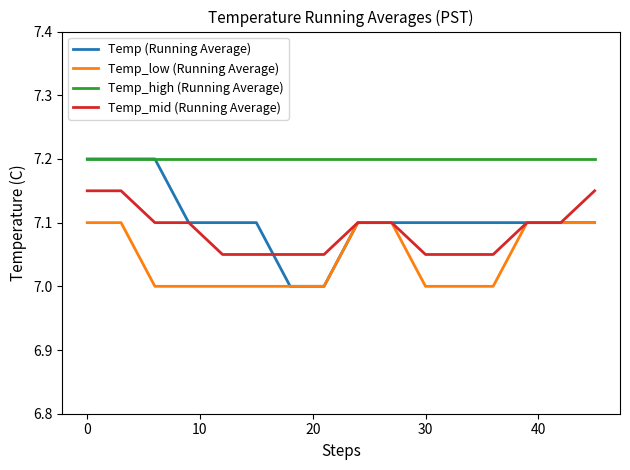

True or false: Temp_high (Running Average) and Temp_low (Running Average) cross at least once.

False